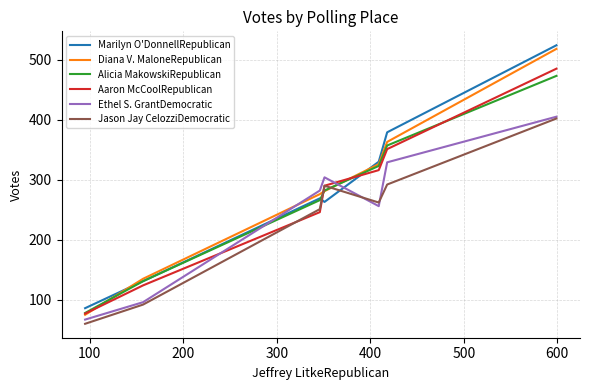

True or false: Marilyn O'DonnellRepublican and Jason Jay CelozziDemocratic cross at least once.

True